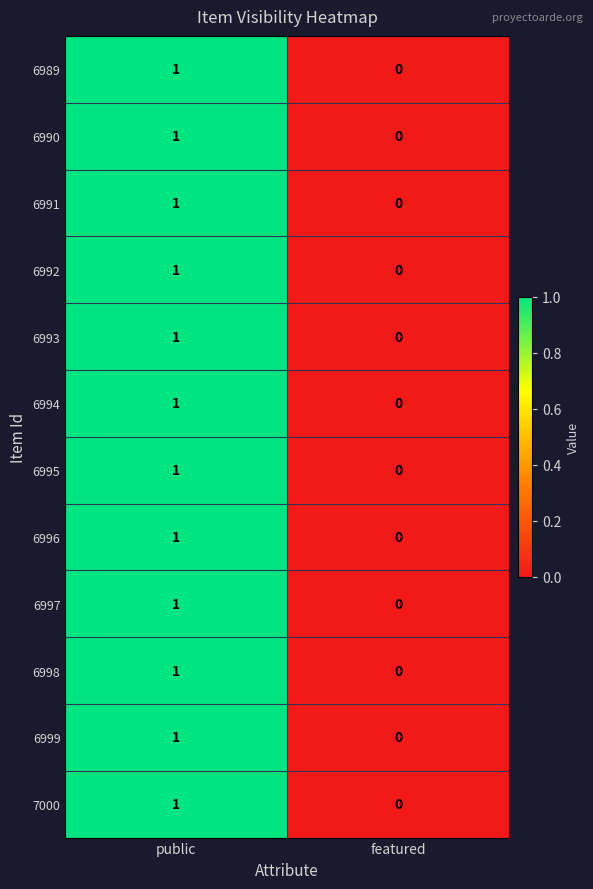

At which category is the sum across all series the highest?

public